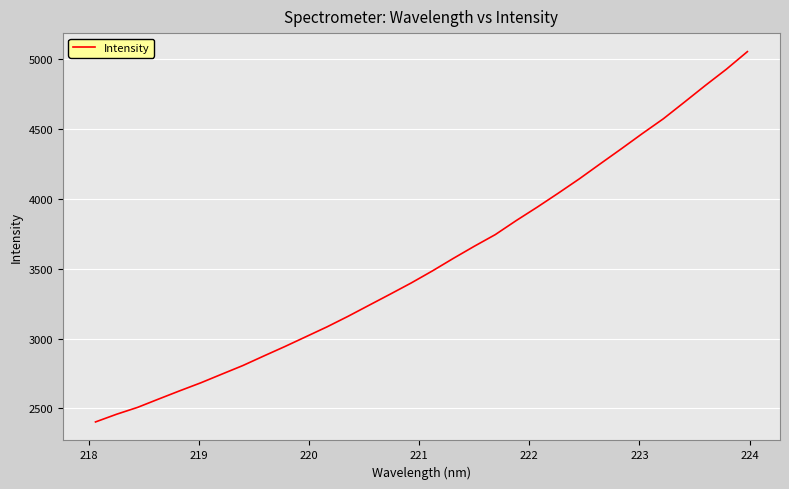

What is the smallest value displayed?

2402.4